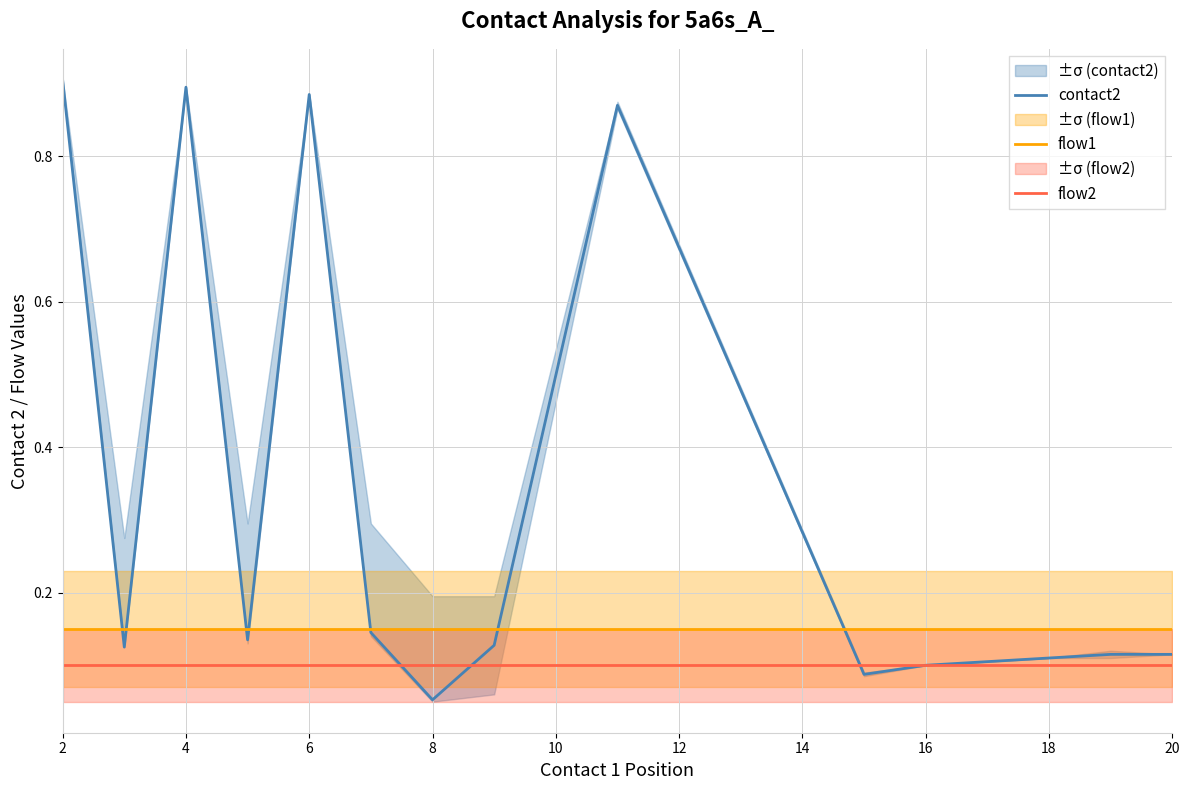

At which label does contact2 reach its minimum?

8